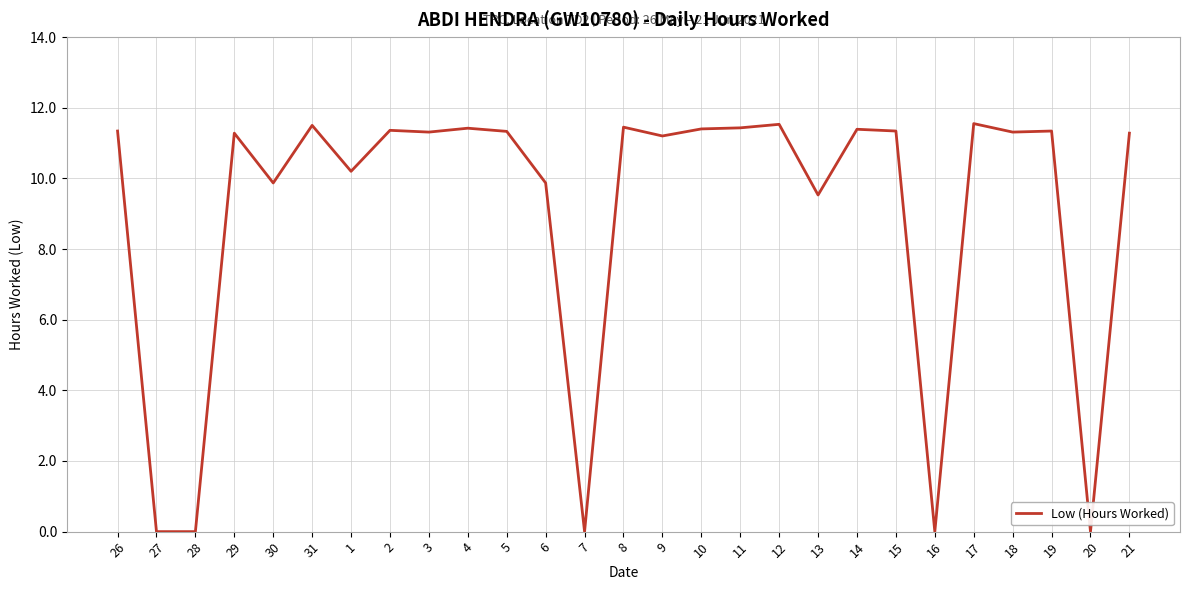

What position from the left is 16?

22